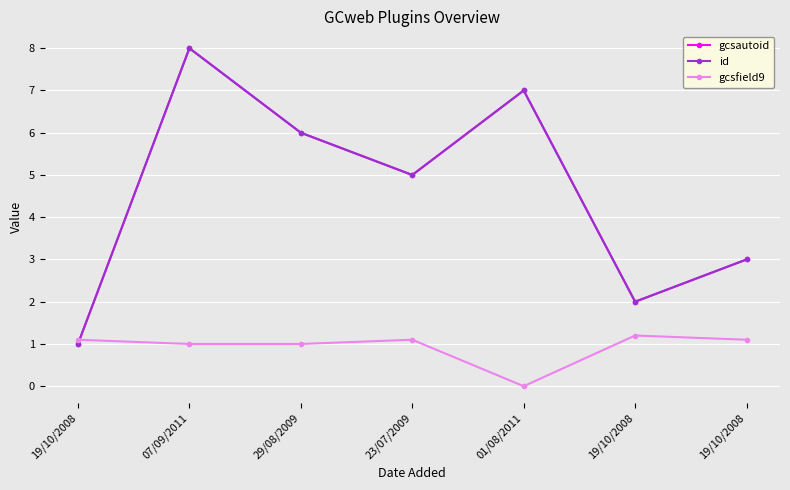

At which label is gcsfield9 closest to 0?

01/08/2011